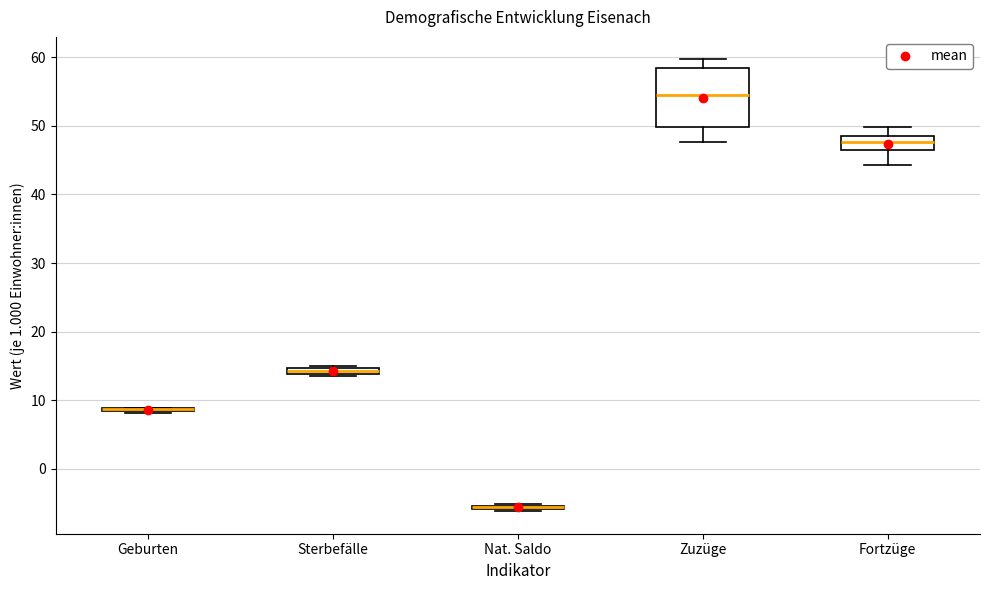

Which box is the tallest, from its lower edge to its upper edge?

Zuzüge